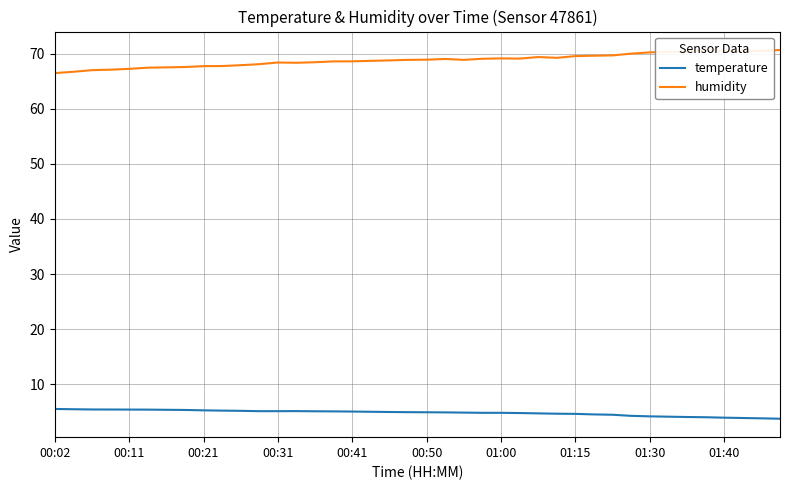

Rank the series by their average value, from lowest to highest.

temperature, humidity